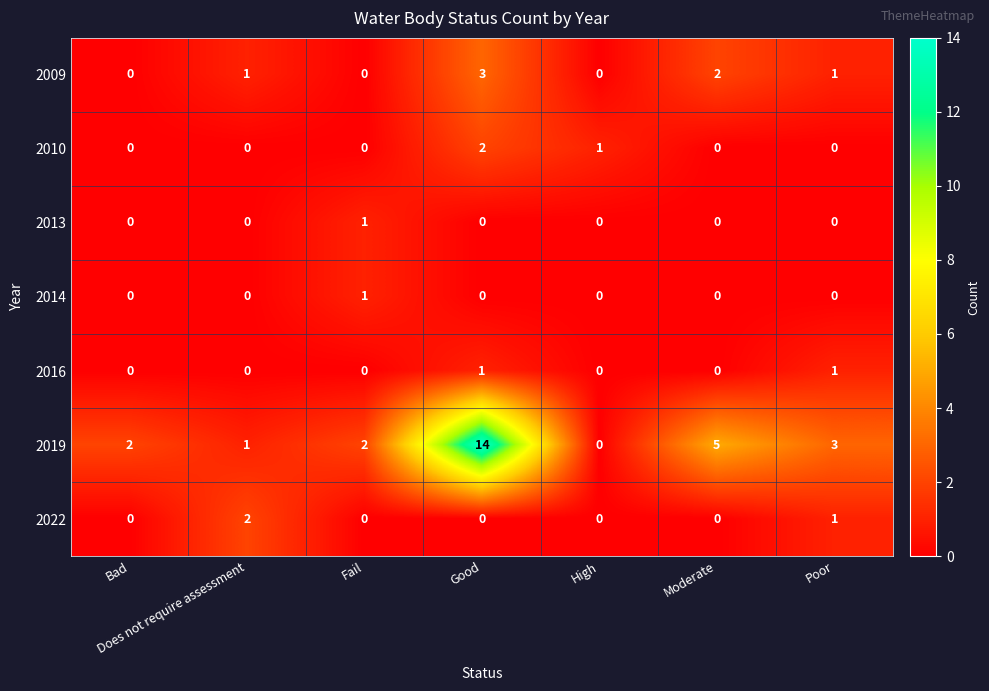

Between Fail and Good, which series saw the biggest shift?

2019